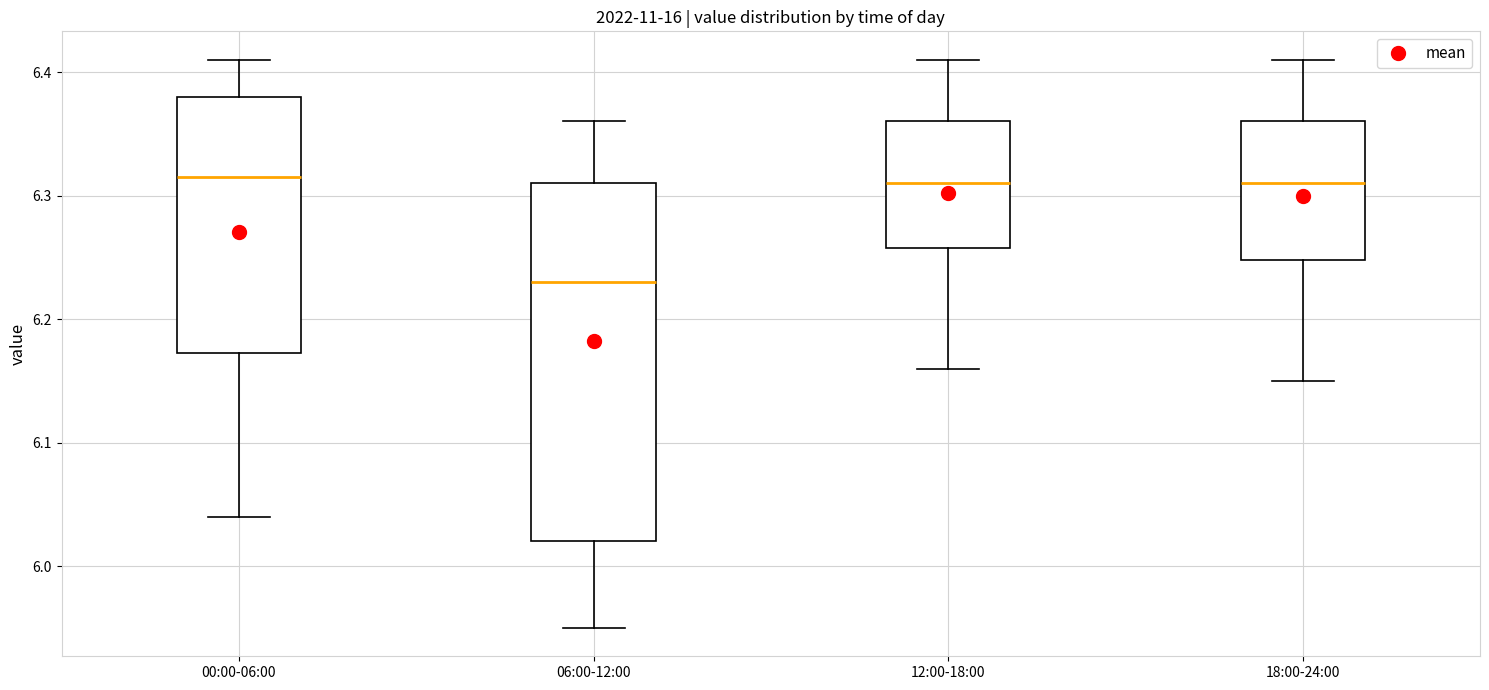

Which box's median line is the lowest?

06:00-12:00